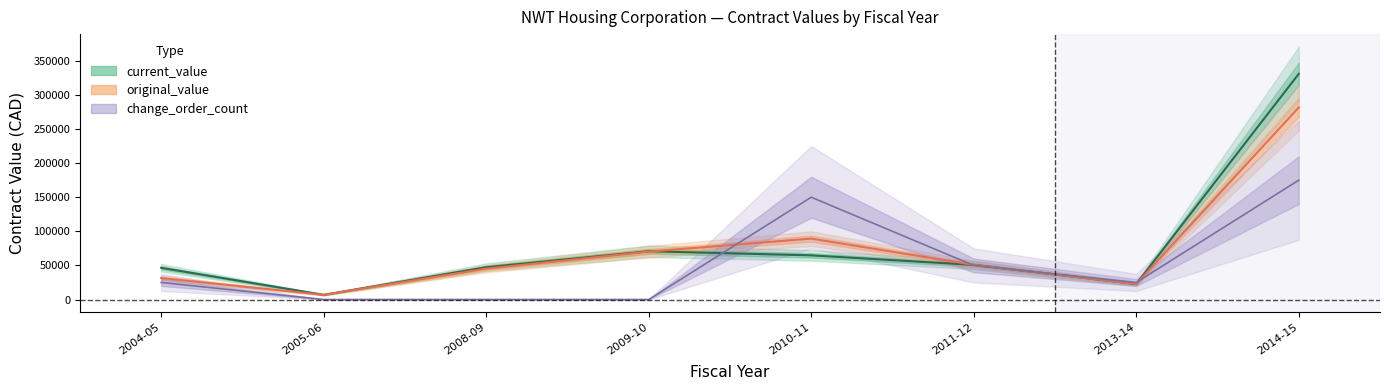

Does the chart have visible grid lines?

No